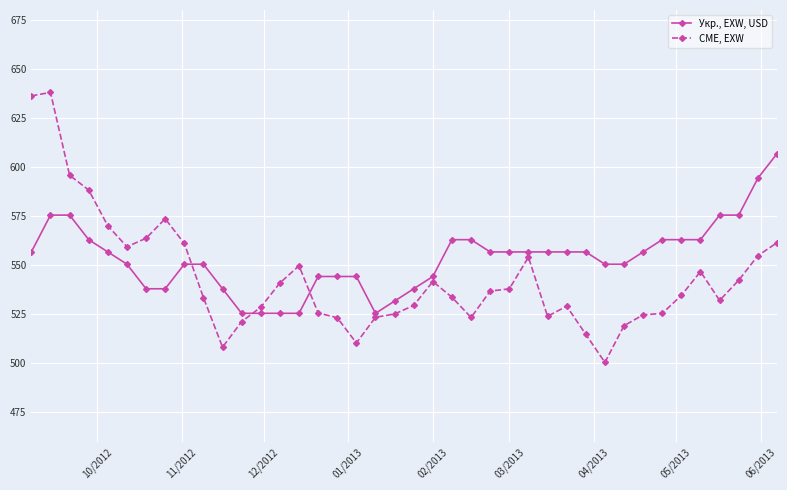

True or false: CME, EXW has more than 1 points higher than both neighbors.

True